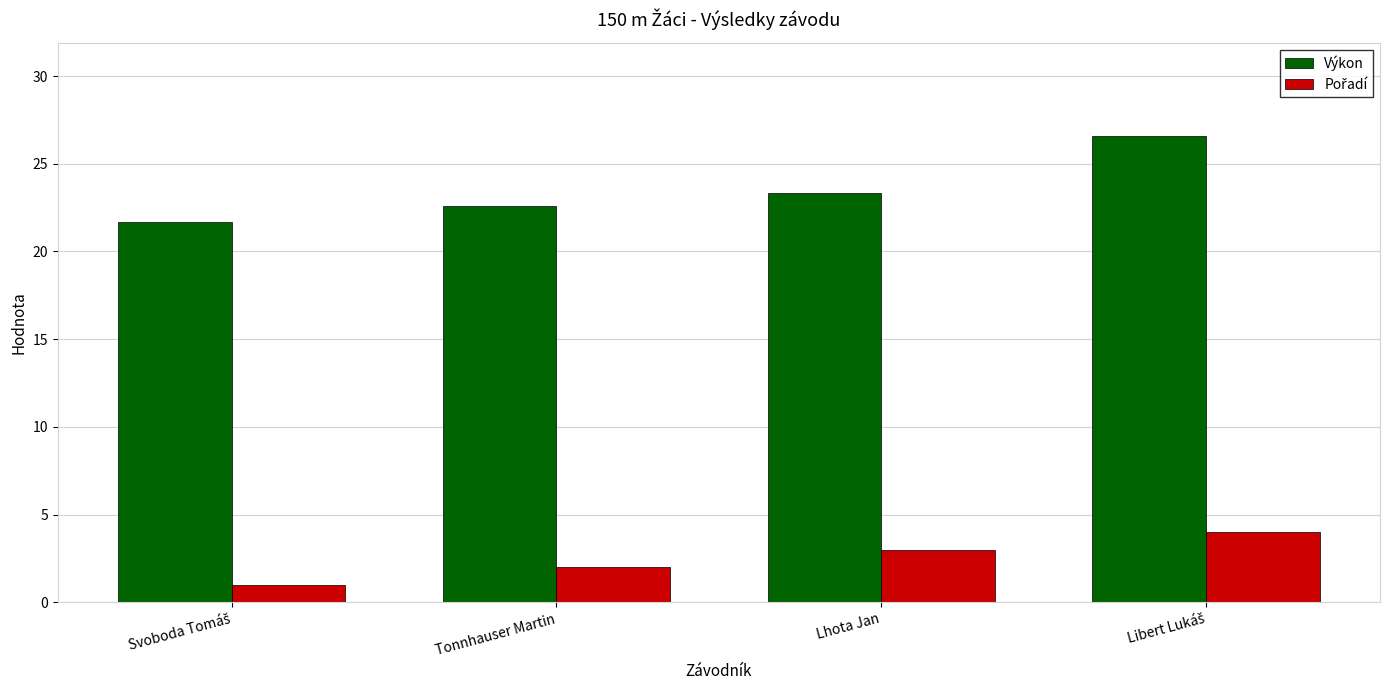

Which series has the largest total across all categories?

Výkon